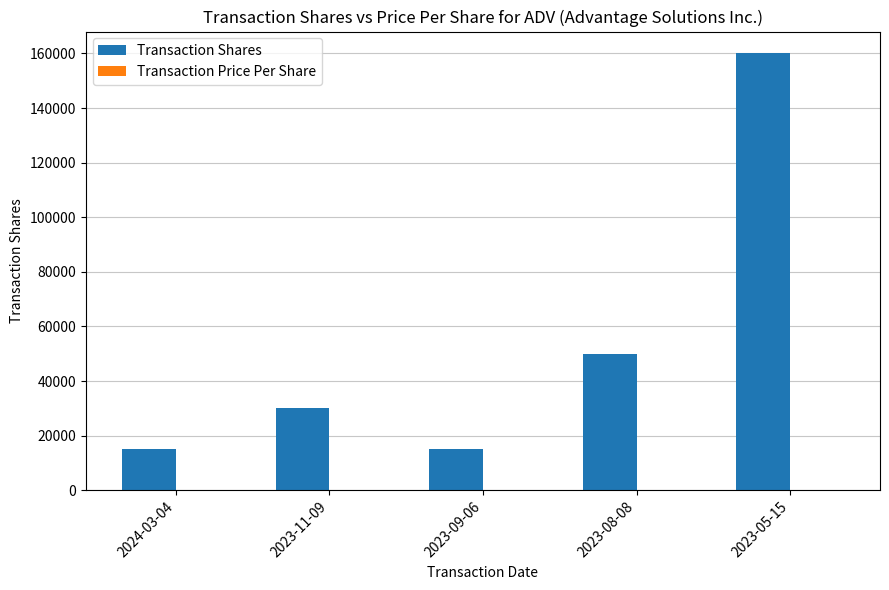

True or false: Transaction Shares has a value of 15000.0 at 2024-03-04.

True